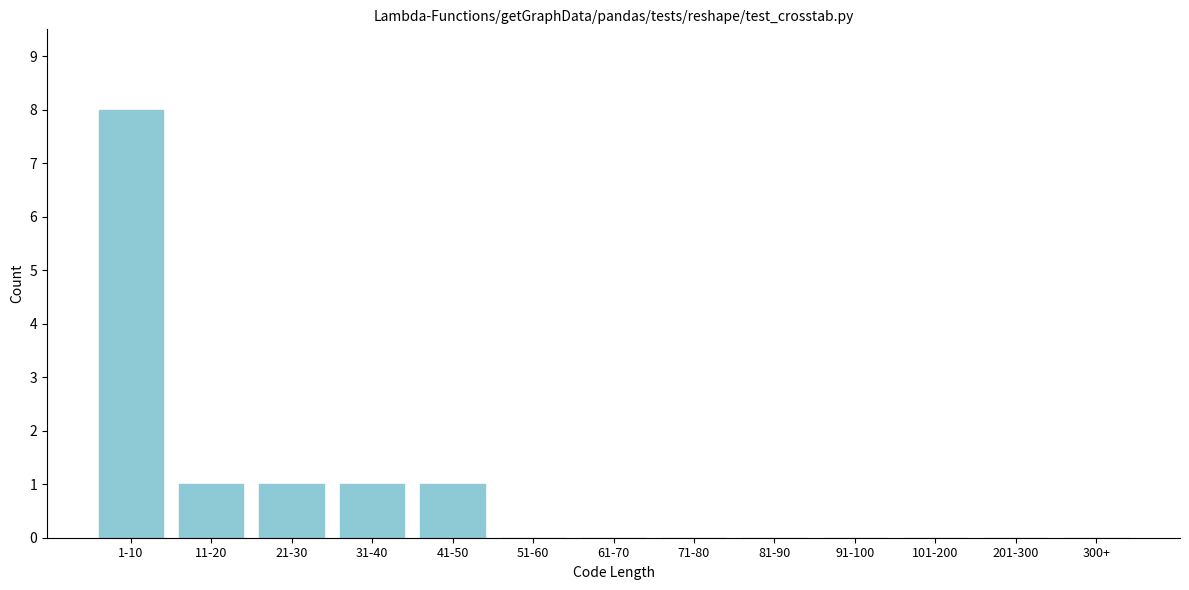

Reading left to right, list all the values displayed in this chart.

1-10=8	11-20=1	21-30=1	31-40=1	41-50=1	51-60=0	61-70=0	71-80=0	81-90=0	91-100=0	101-200=0	201-300=0	300+=0